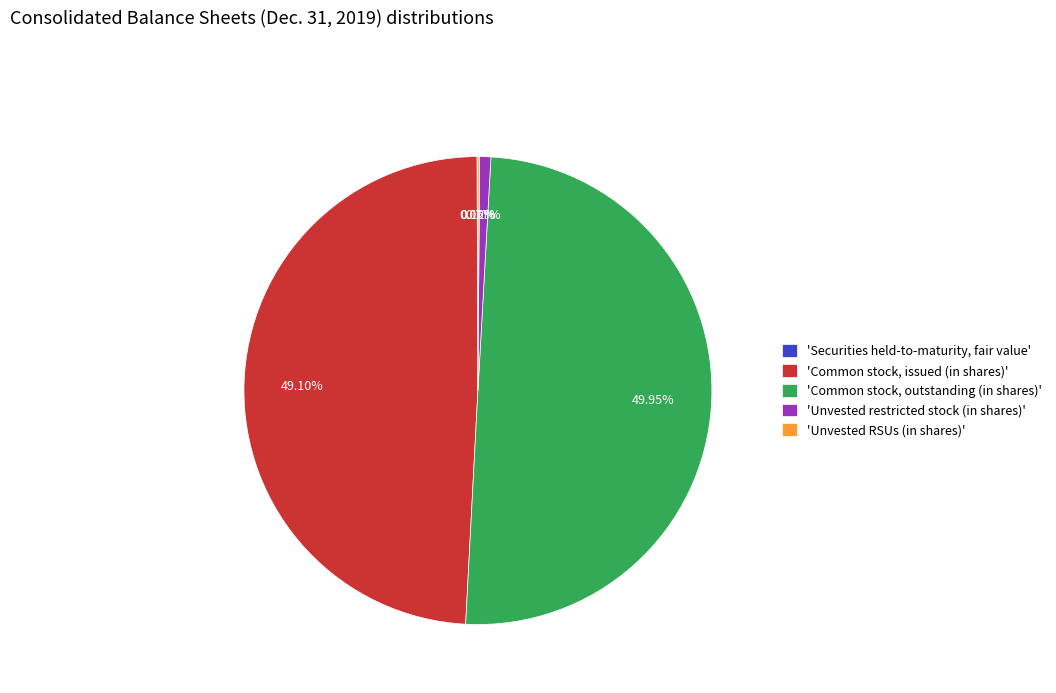

Does 'Common stock, issued (in shares)' account for over 50% of the chart?

No